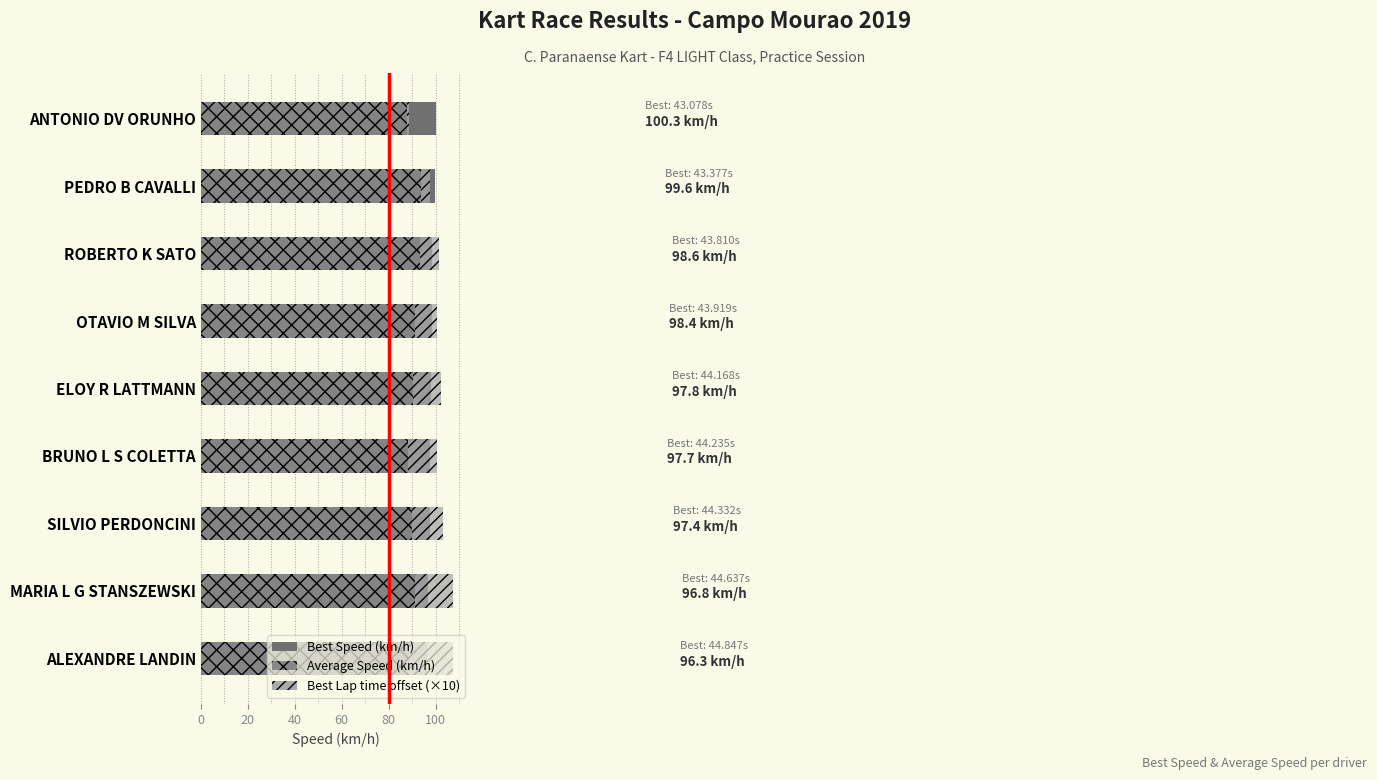

What is the sum of the Best Speed (km/h) values at OTAVIO M SILVA and BRUNO L S COLETTA?

196.0